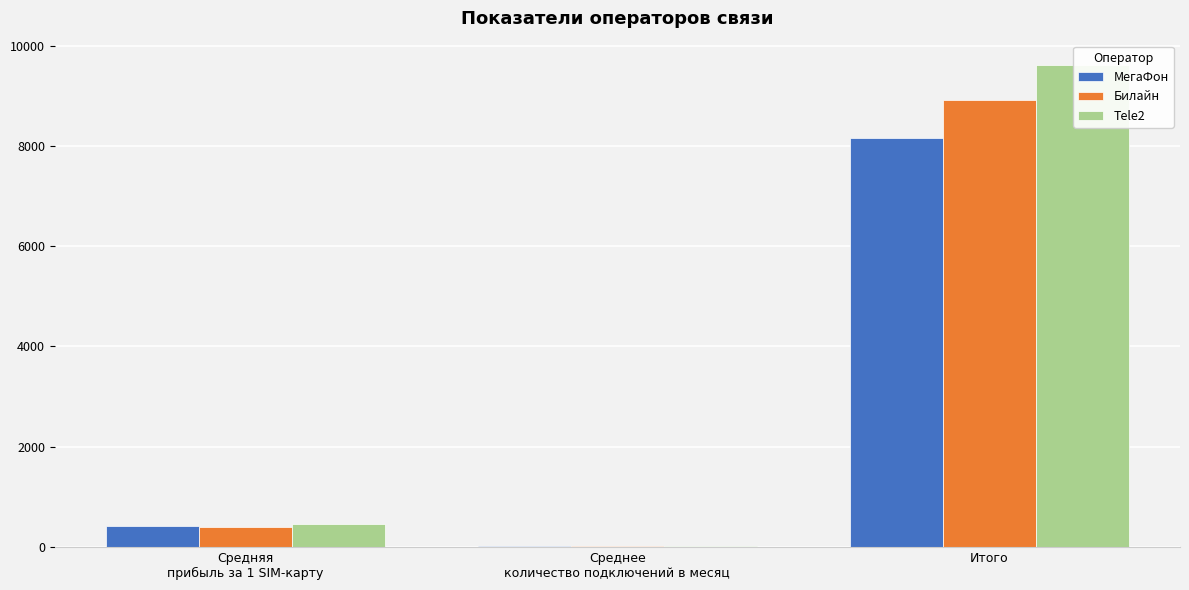

Read the Tele2 value at Итого, to the nearest 100.

9600